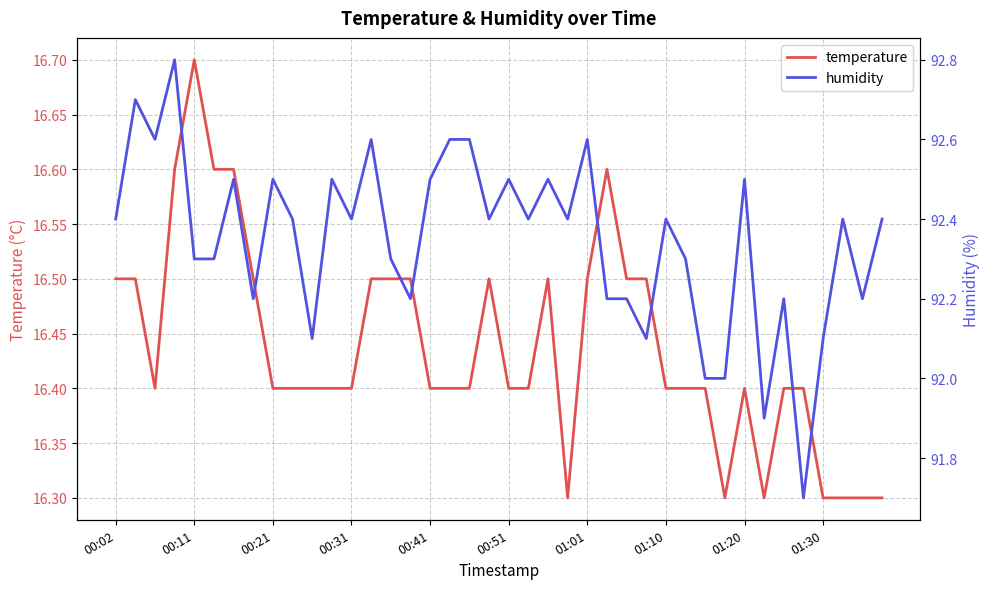

What is the maximum value for temperature?

16.7